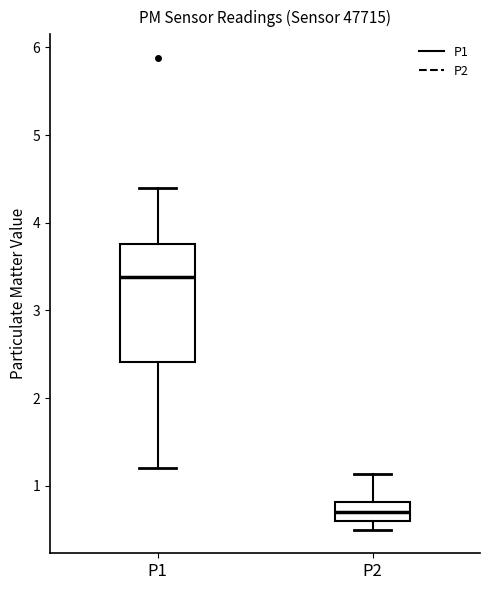

Where does the median line of the box for P2 sit on the y-axis? The values are not printed on the chart, so give them approximately, as read against the axis.

0.7